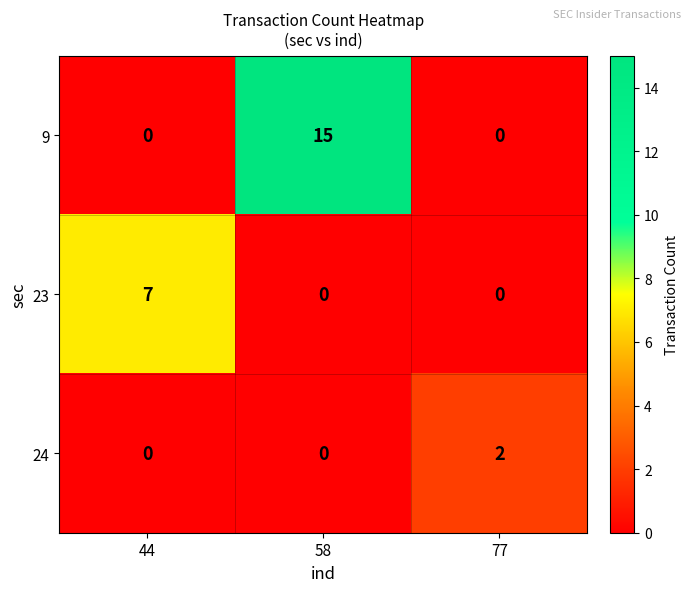

True or false: 9 has a value of 15 at 58.

True